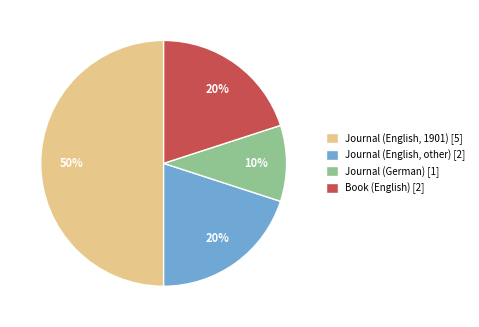

To the nearest percent, what is the average slice percentage?

25%